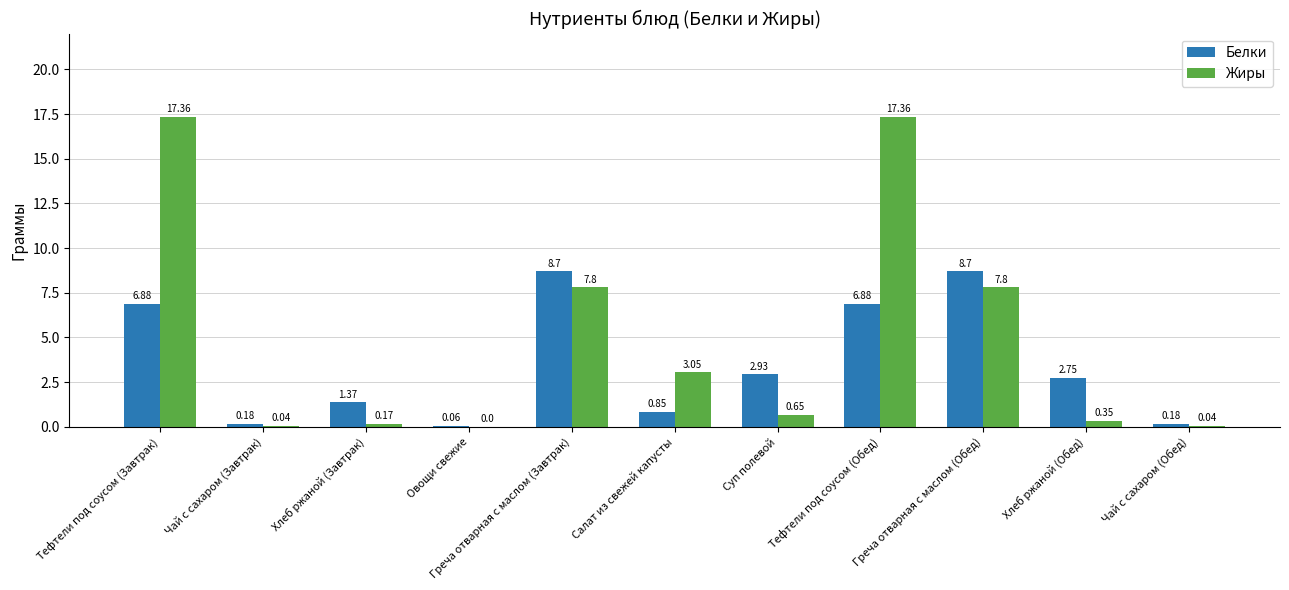

Which series changed the most between Греча отварная с маслом (Завтрак) and Чай с сахаром (Обед)?

Белки